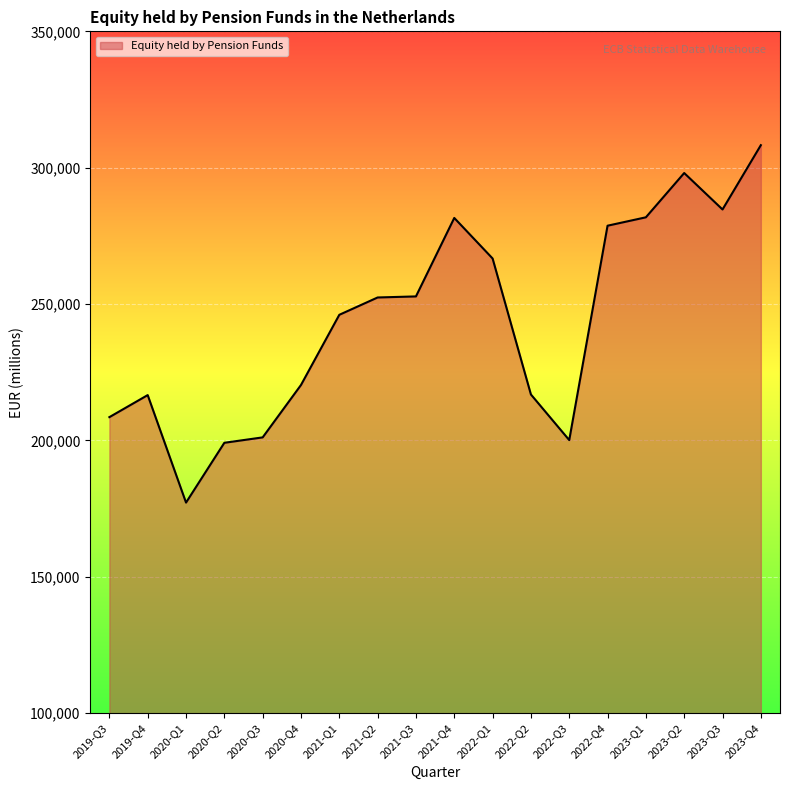

What is the change in value from 2022-Q1 to 2023-Q1?

+15099